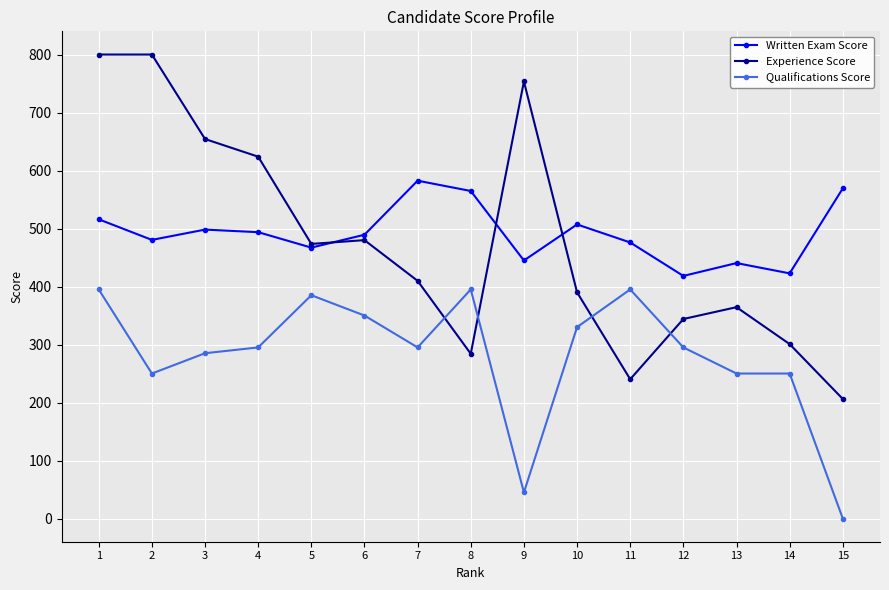

The Written Exam Score series shows 444.9 at 9. True or false?

True